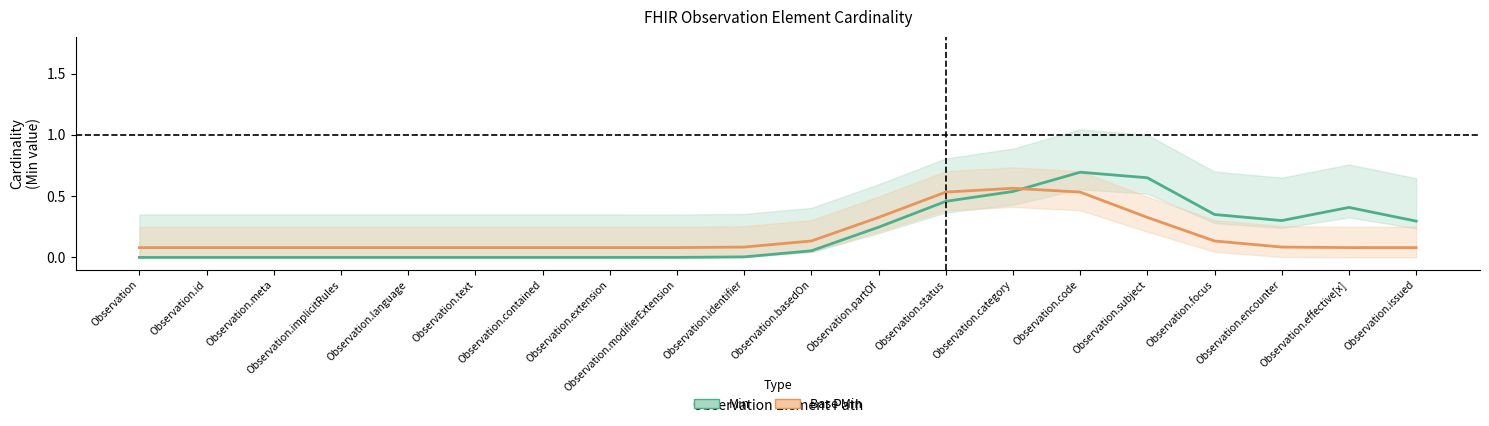

Between Observation.identifier and Observation.status, which series saw the biggest shift?

Min